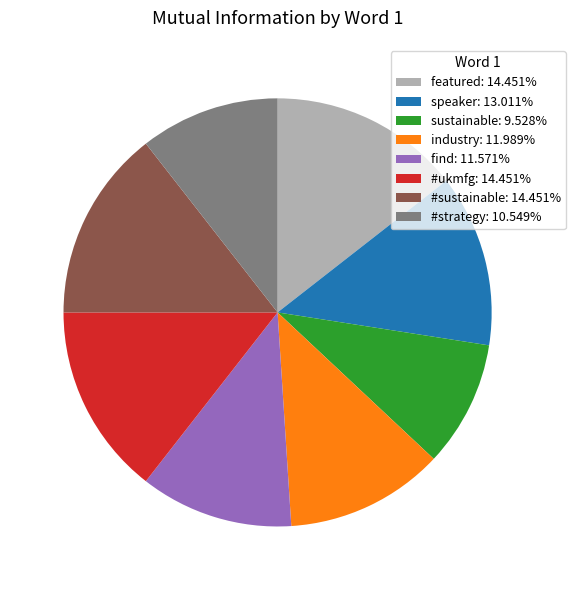

What is the smallest slice in the pie chart?

sustainable